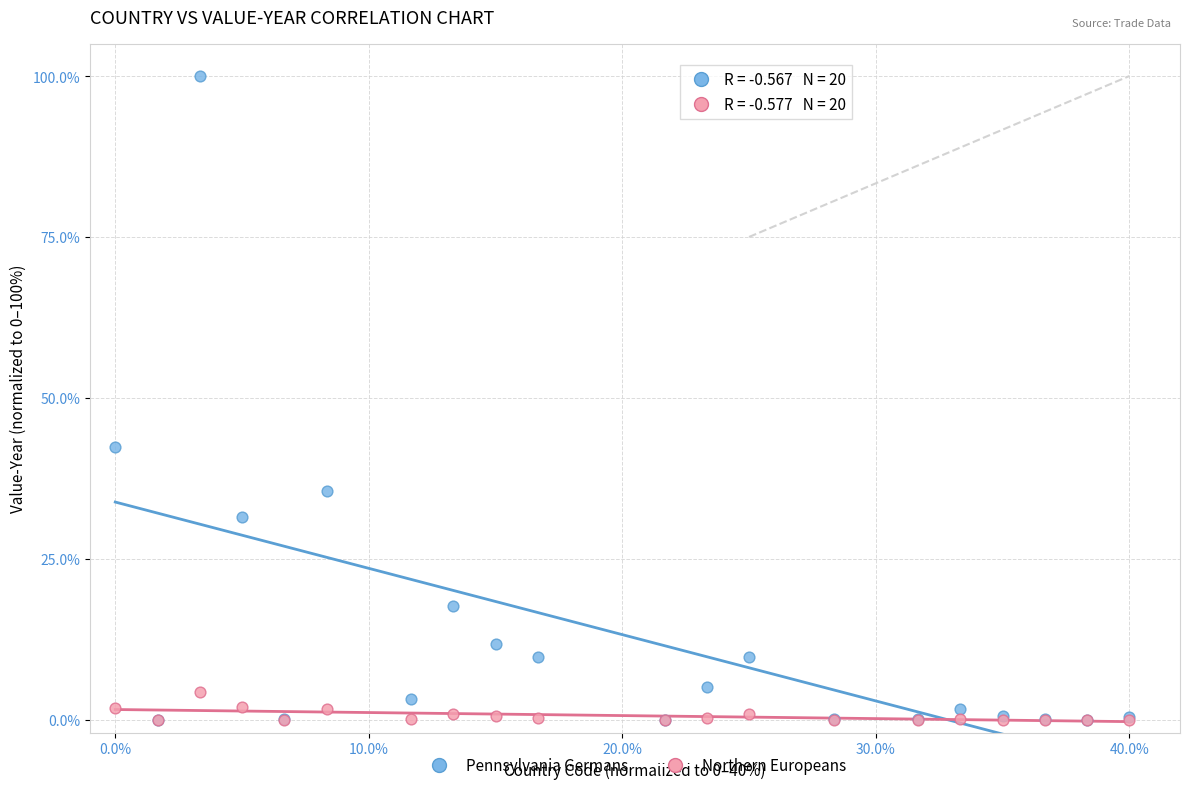

What are all the series names shown in the legend?

Pennsylvania Germans, Northern Europeans